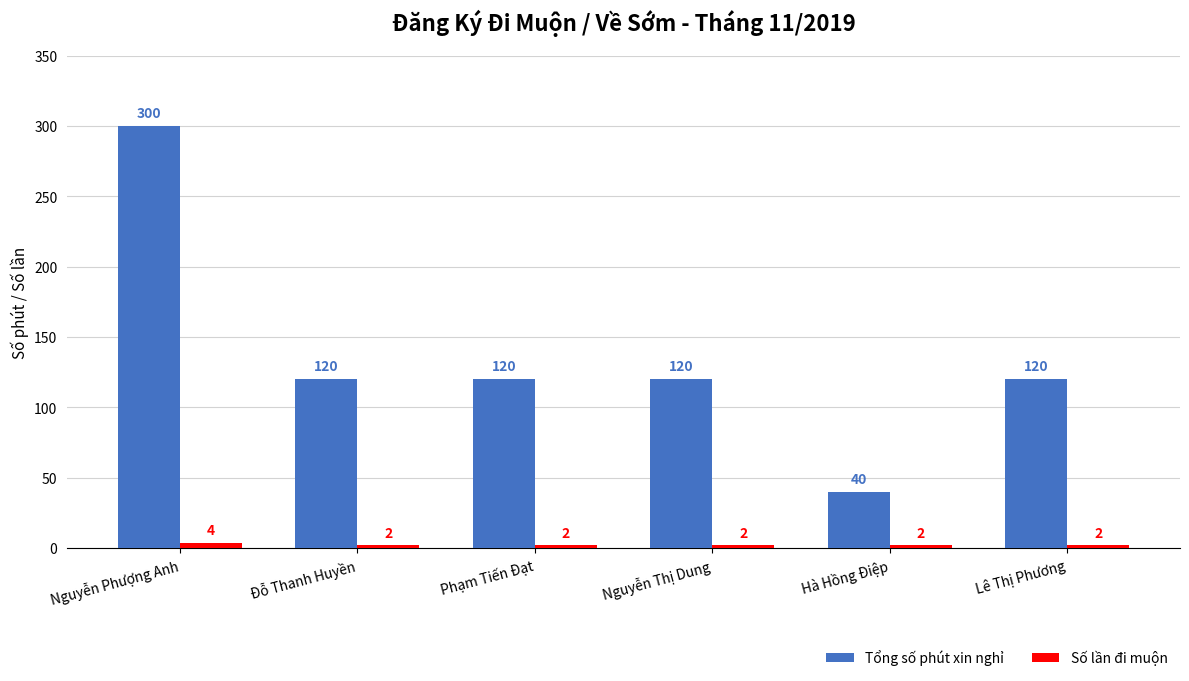

What is the label of the 2nd bar from the left?

Đỗ Thanh Huyền